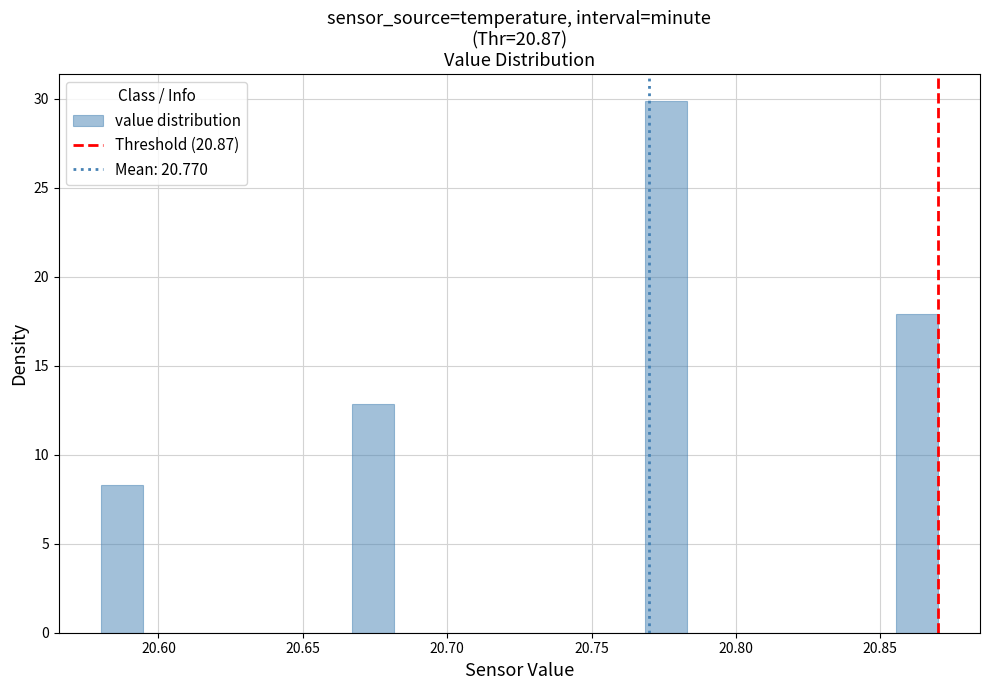

Around what value on the x-axis is the tallest bar? Give the approximate position of its centre, as read against the axis.

20.775